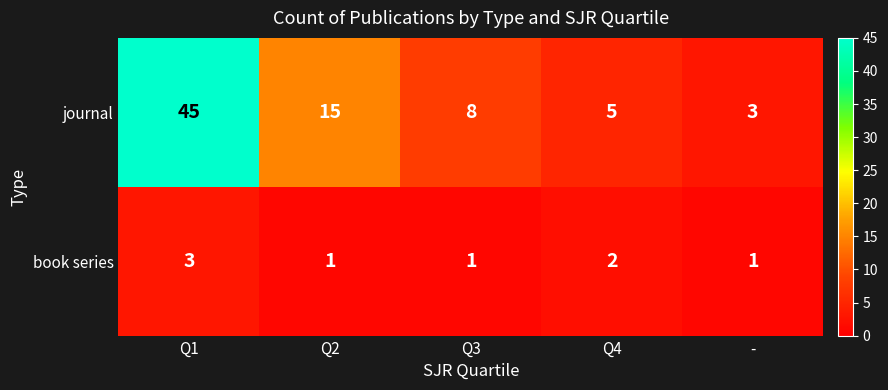

What is the average value of the journal series?

15